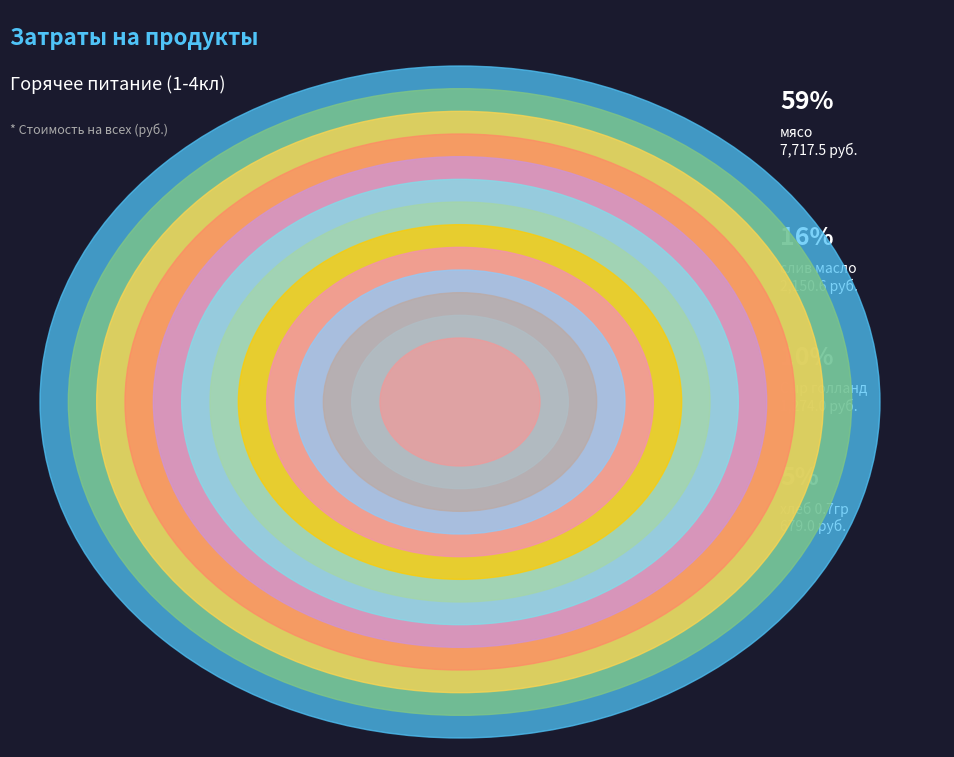

To the nearest percent, what is the combined percentage of сахар and Перловка?

4%